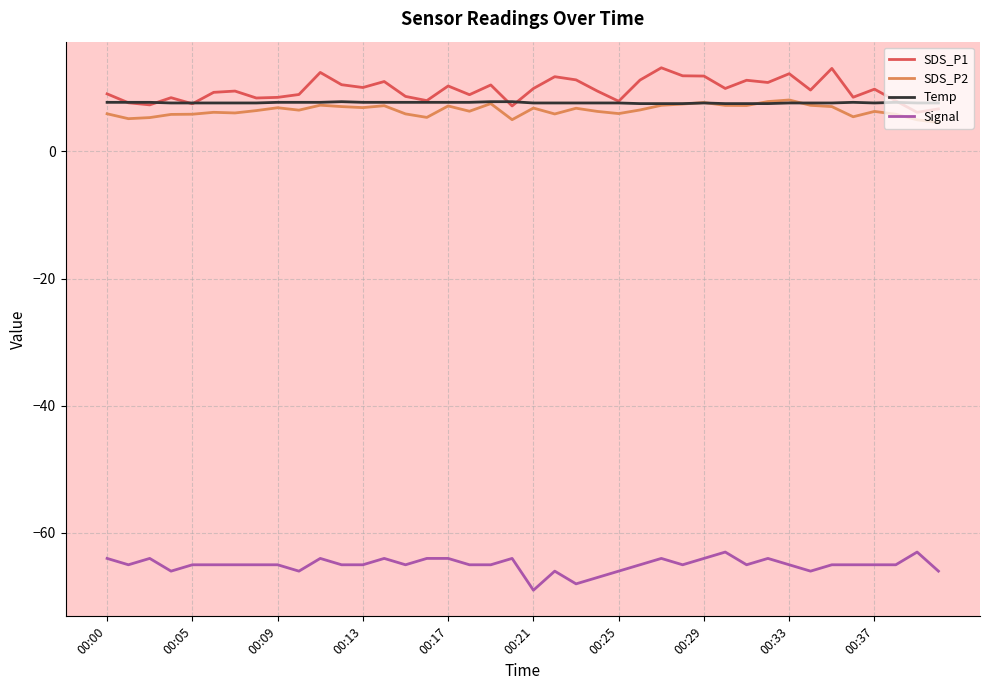

True or false: Signal and SDS_P2 intersect in this chart.

False